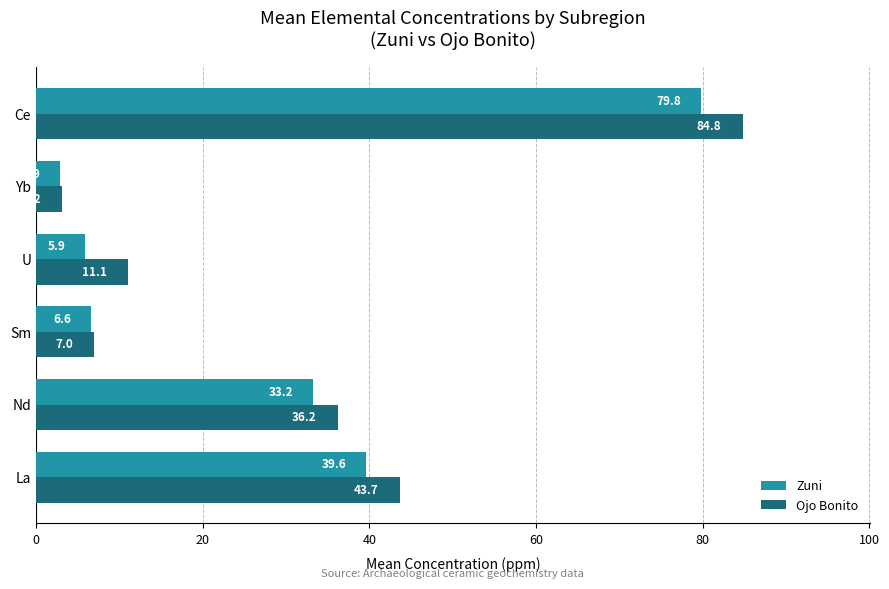

What is the minimum value shown in the chart?

2.9